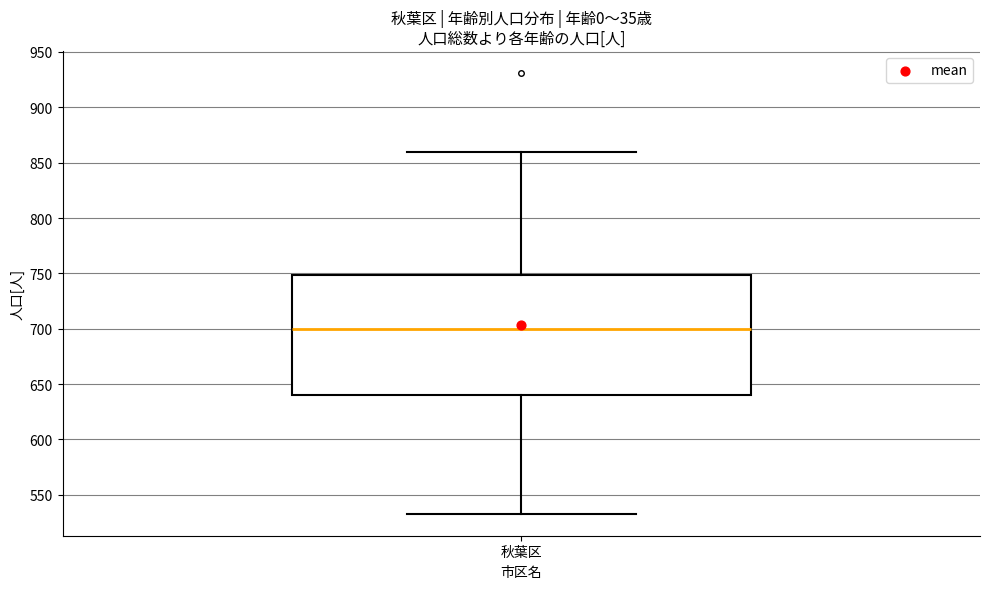

Read this box plot against the y-axis: the position of the median line, the range covered by the box, and the ends of both whiskers. The values are not printed on the chart, so give them approximately, as read against the axis.

median 700, box 640 to 750, whiskers 535 to 860